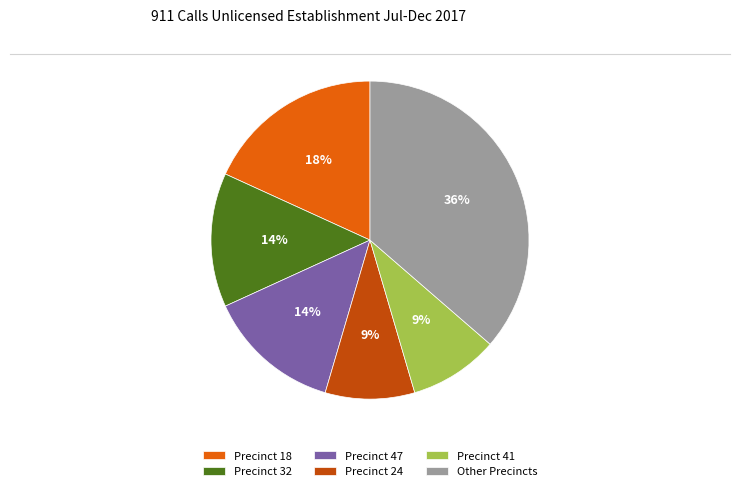

The Precinct 18 slice represents 18% of the pie. True or false?

True